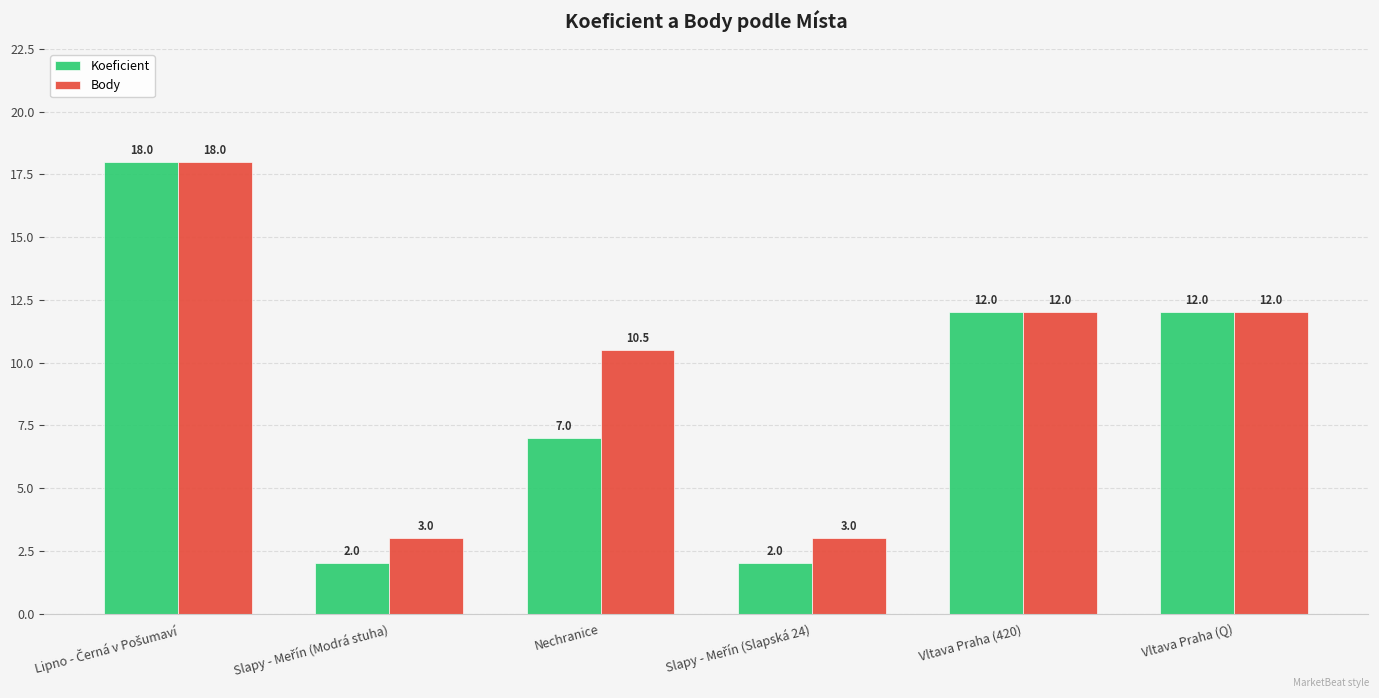

Count the Koeficient values in the range 2 to 12.

5